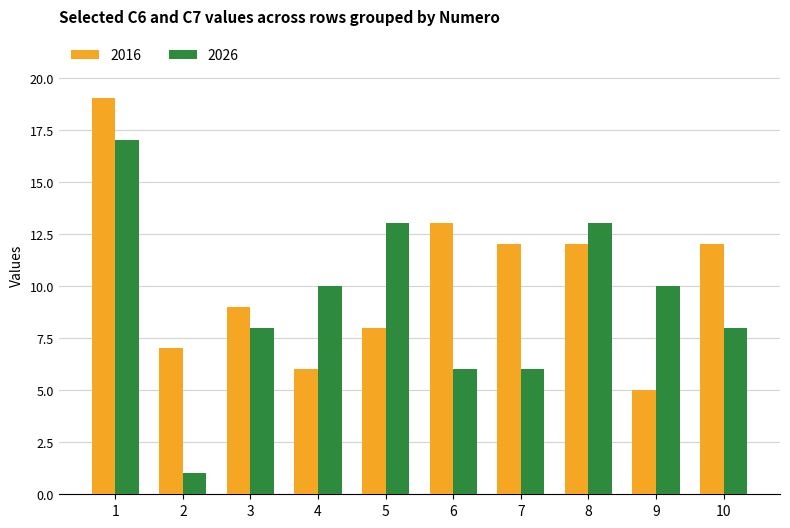

What is the value of the 2016 bar at the 2nd from the left?

7